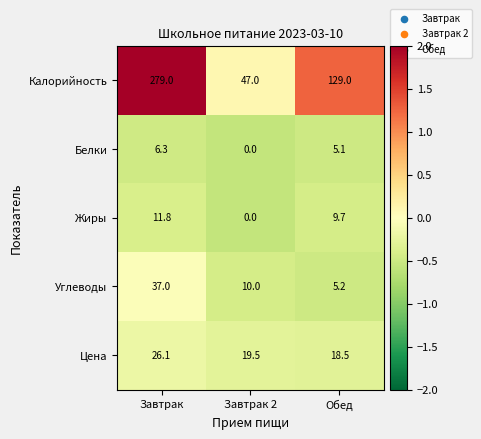

Between Завтрак and Завтрак 2, which series saw the biggest shift?

Калорийность